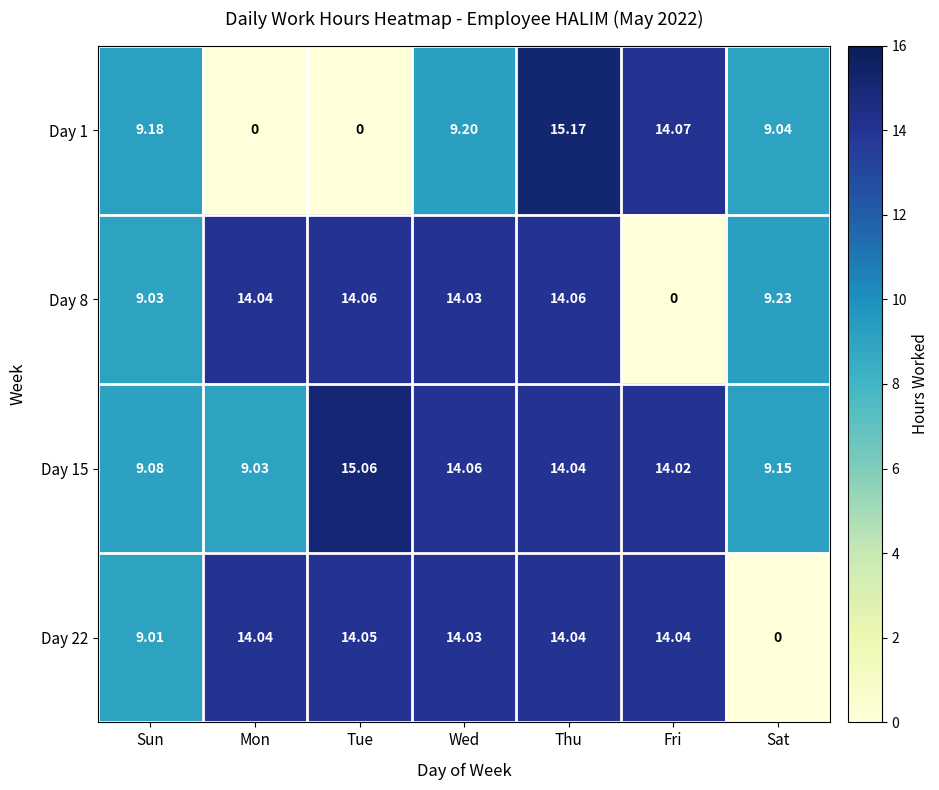

Which category has the highest value across all series?

Thu